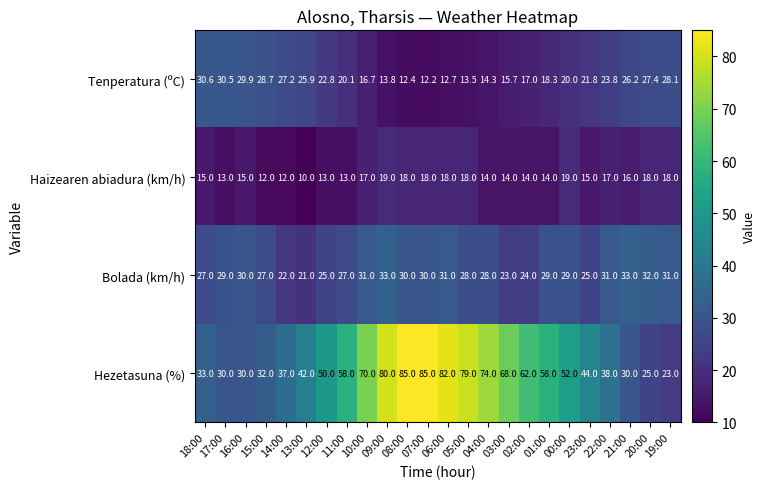

Rank the series at 22:00 from lowest to highest value.

Haizearen abiadura (km/h), Tenperatura (ºC), Bolada (km/h), Hezetasuna (%)